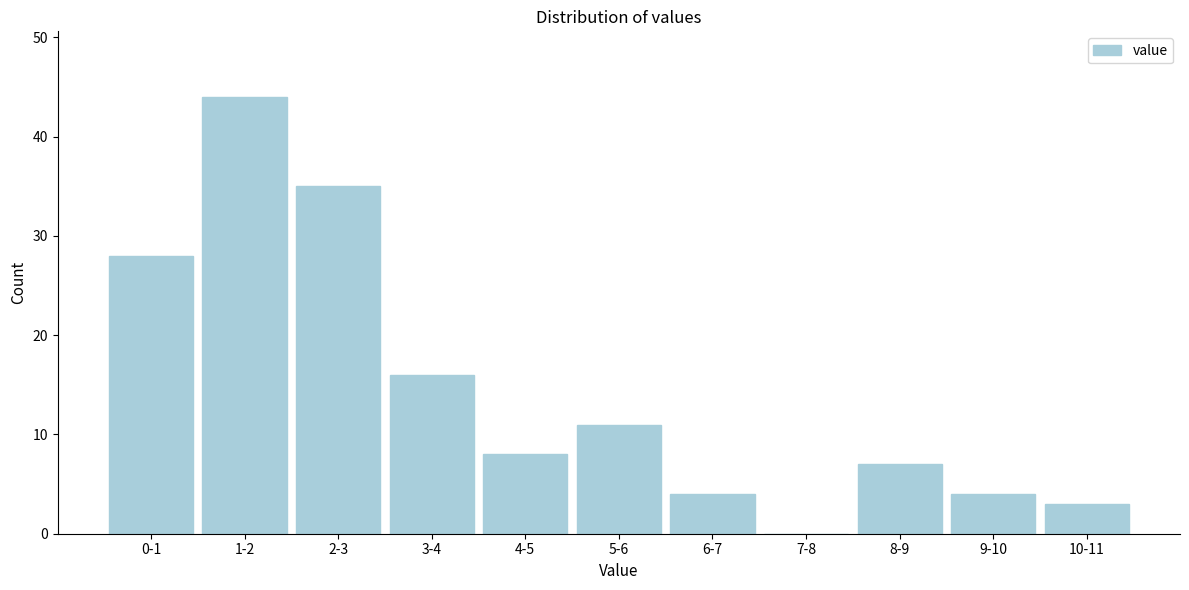

Reading left to right, transcribe all the data shown in this chart.

0-1=28	1-2=44	2-3=35	3-4=16	4-5=8	5-6=11	6-7=4	7-8=0	8-9=7	9-10=4	10-11=3